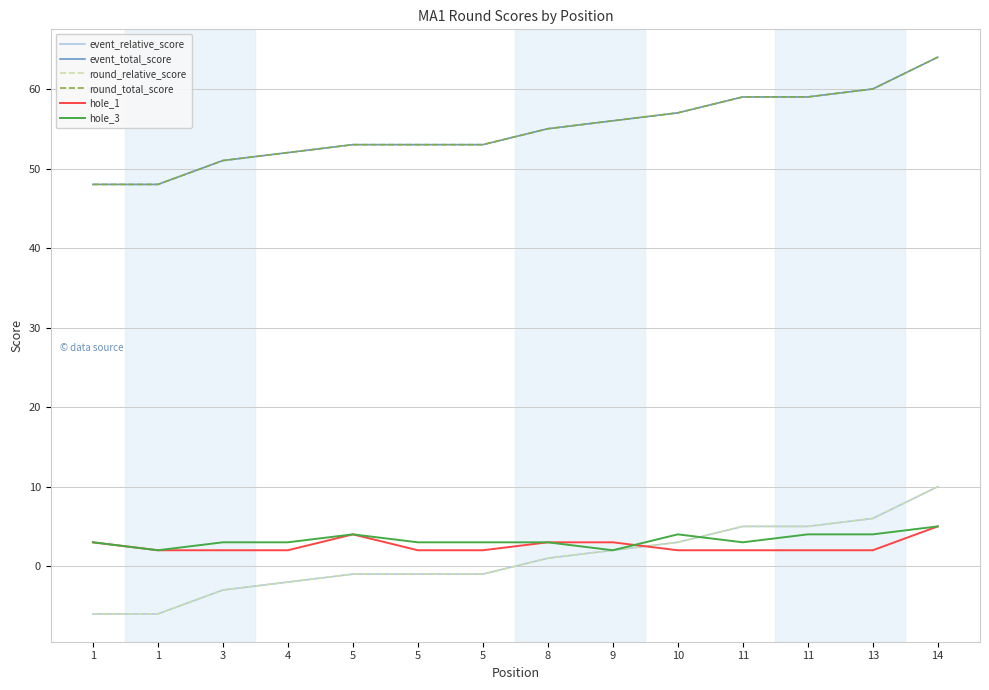

Between 4 and 5, which series saw the biggest shift?

hole_1